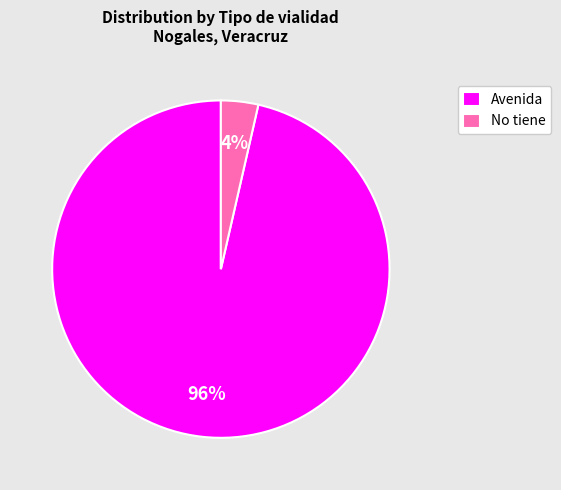

Combined, do Avenida and No tiene account for over 50%?

Yes